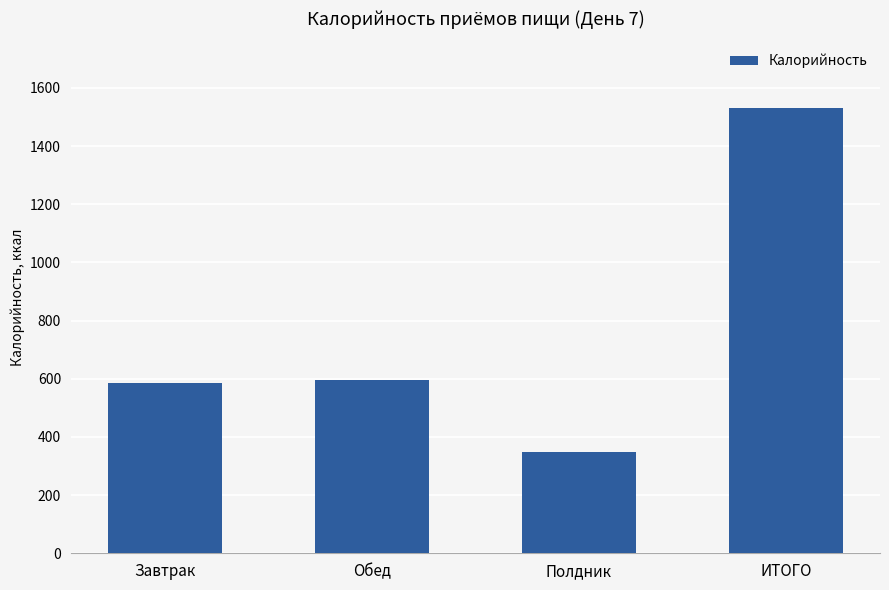

Count the number of categories in the chart.

4